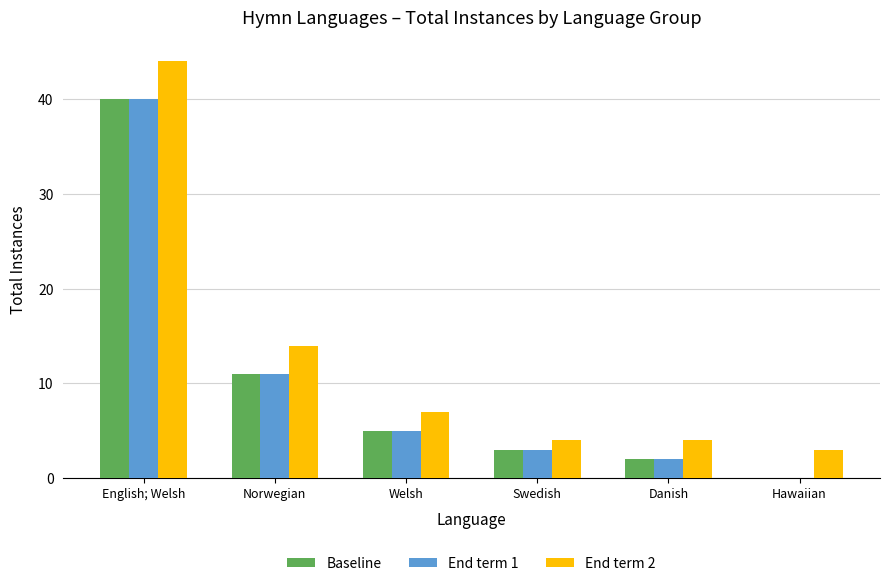

What is the sum of all Baseline values?

61